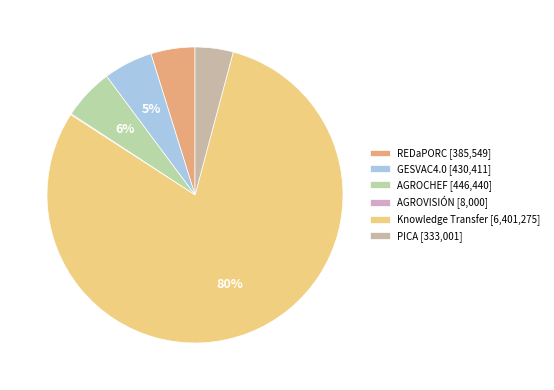

Which category has the biggest portion of the pie?

Knowledge Transfer